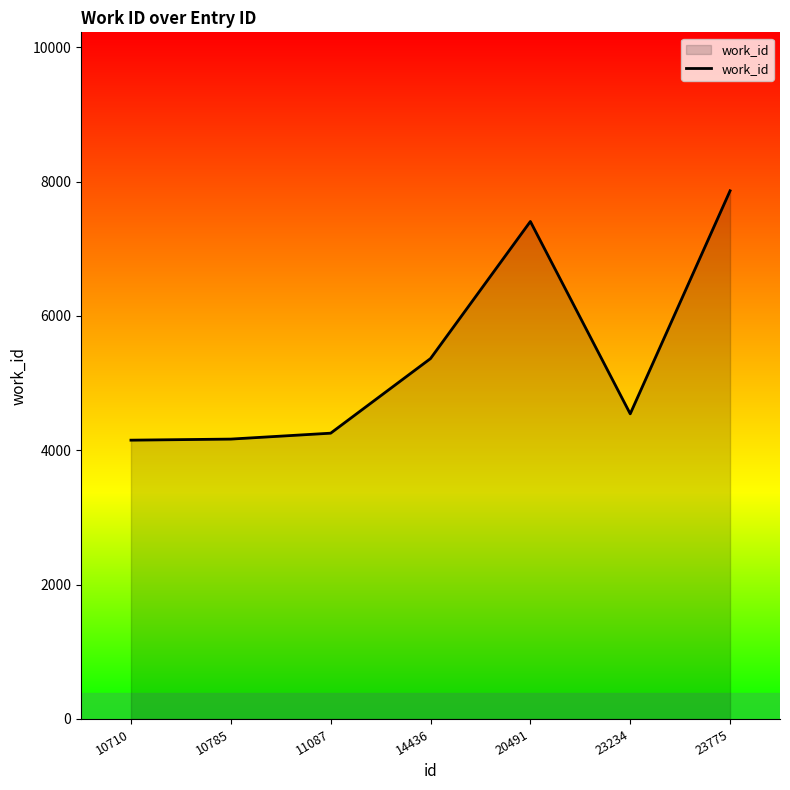

How many interior local peaks (higher than both neighbors) does the data have?

1